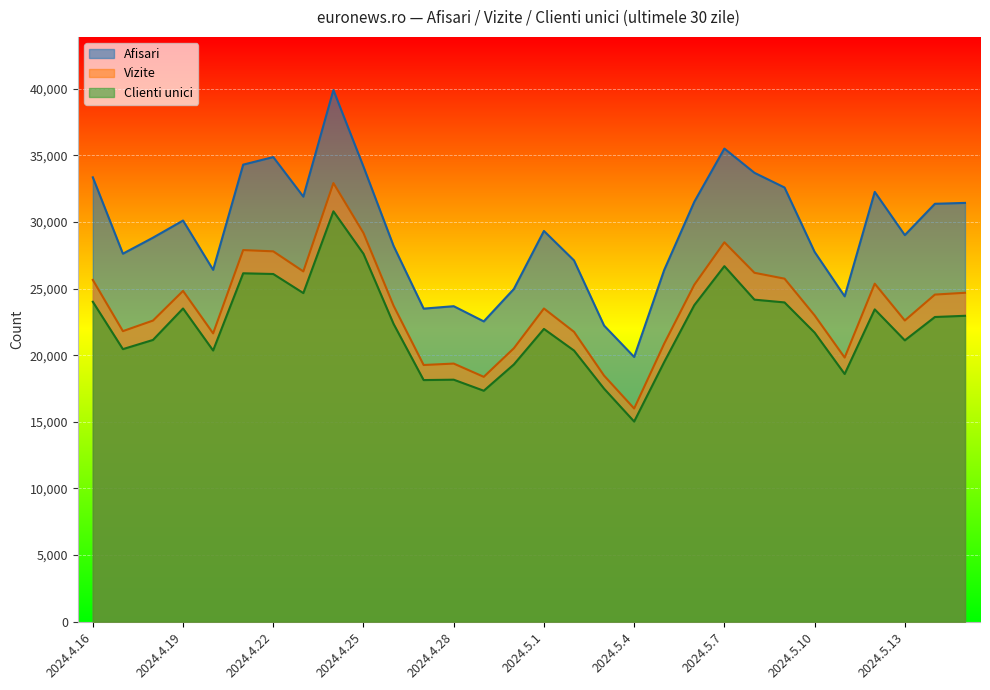

Rank the series by their average value, from highest to lowest.

Afisari, Vizite, Clienti unici